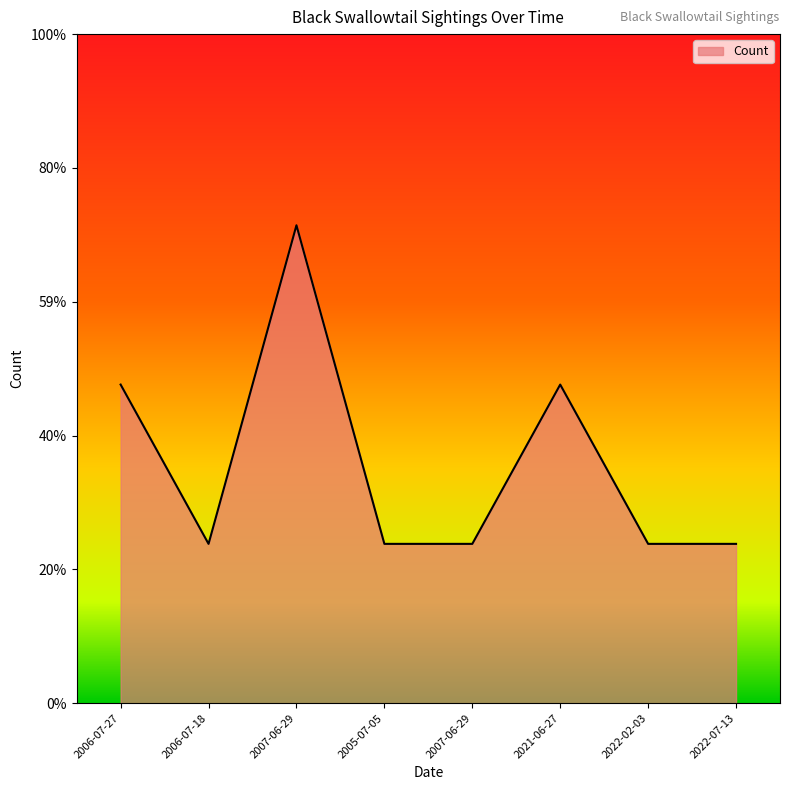

What is the sum of the values at 2022-07-13 and 2006-07-18?

2